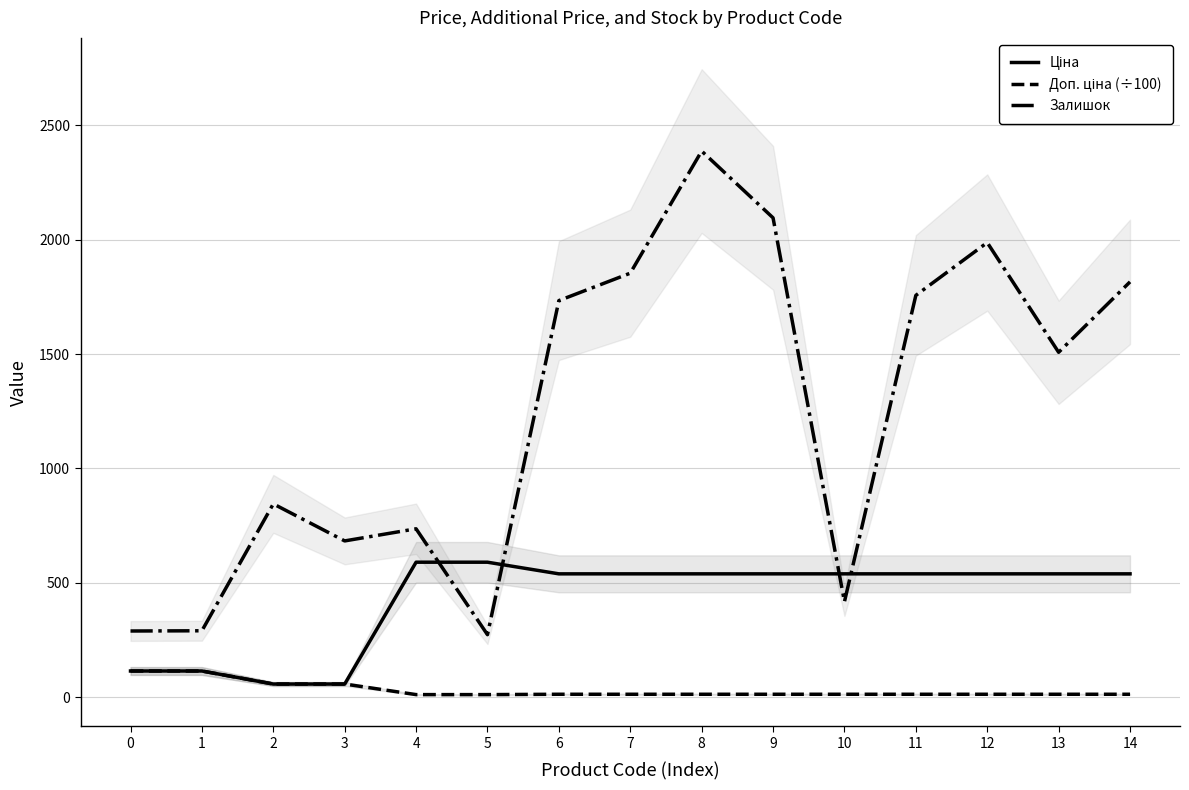

What are all the series names shown in the legend?

Ціна, Доп. ціна (÷100), Залишок